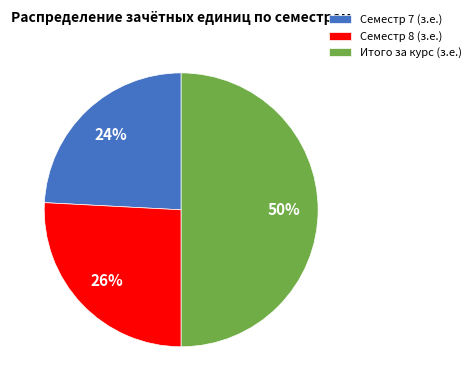

Which category has the biggest portion of the pie?

Итого за курс (з.е.)